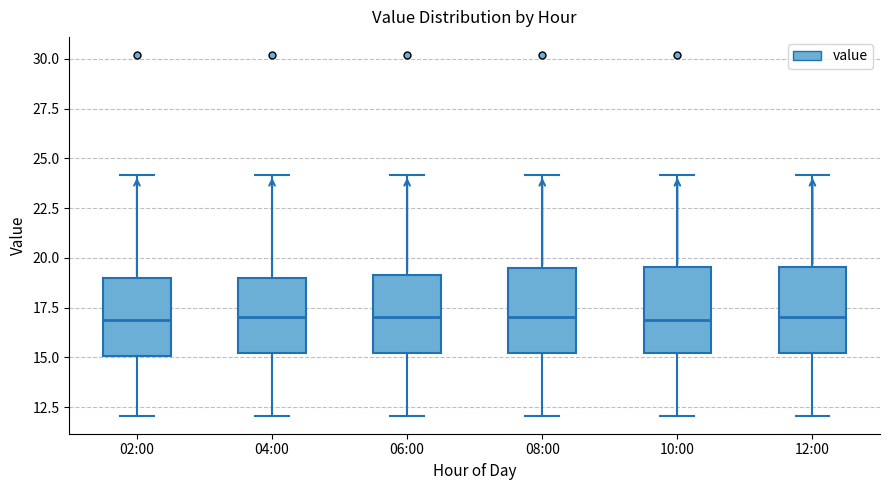

Reading left to right, read every box against the y-axis: the position of its median line, the range the box covers, and the ends of its whiskers. The values are not printed on the chart, so give them approximately, as read against the axis.

02:00: median 17.0, box 15.0 to 19.0, whiskers 12.0 to 24.0
04:00: median 17.0, box 15.0 to 19.0, whiskers 12.0 to 24.0
06:00: median 17.0, box 15.0 to 19.0, whiskers 12.0 to 24.0
08:00: median 17.0, box 15.0 to 19.5, whiskers 12.0 to 24.0
10:00: median 17.0, box 15.0 to 19.5, whiskers 12.0 to 24.0
12:00: median 17.0, box 15.0 to 19.5, whiskers 12.0 to 24.0